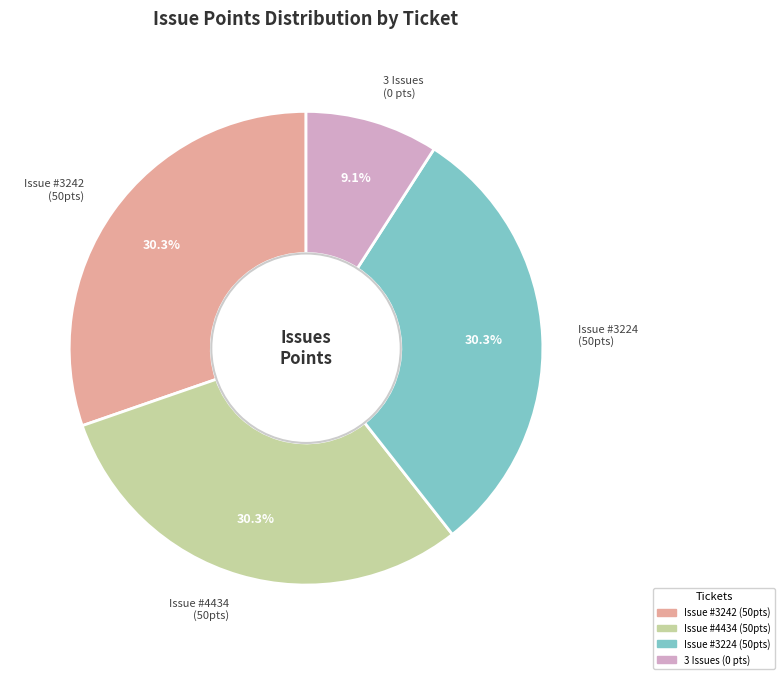

Does any single category account for the majority?

No